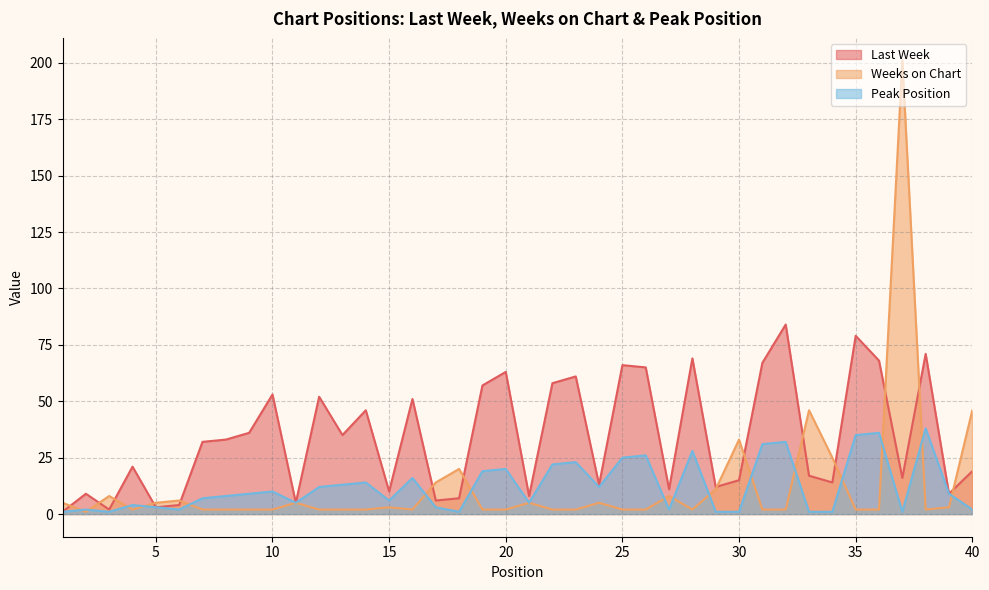

Rank the categories by Weeks on Chart value from highest to lowest.

37, 33, 40, 30, 34, 18, 17, 29, 3, 27, 6, 1, 5, 11, 21, 24, 15, 39, 4, 7, 8, 9, 10, 12, 13, 14, 16, 19, 20, 22, 23, 25, 26, 28, 31, 32, 35, 36, 38, 2